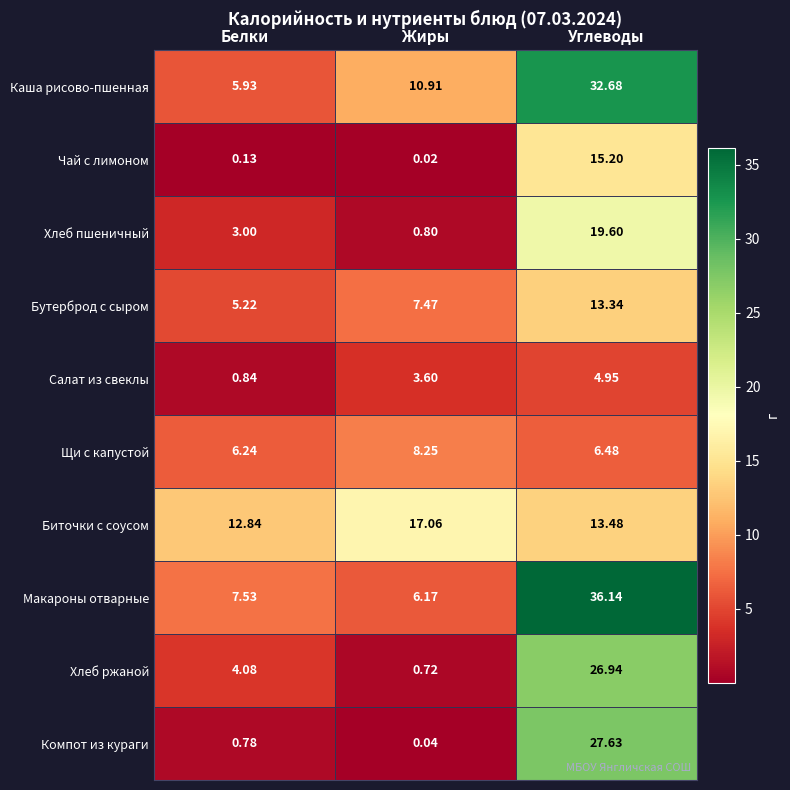

At which label does Салат из свеклы first exceed 3?

Жиры